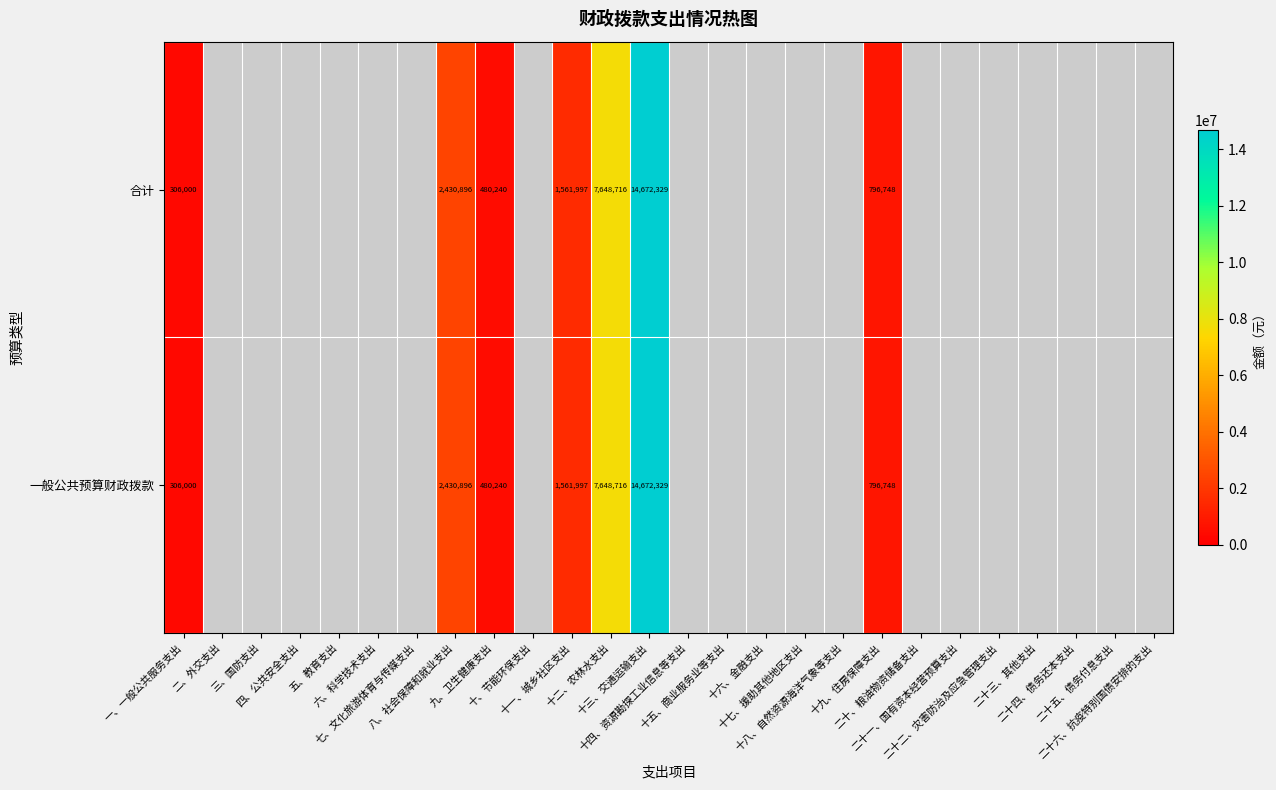

At 十六、金融支出, list the series in order from smallest to largest.

合计, 一般公共预算财政拨款